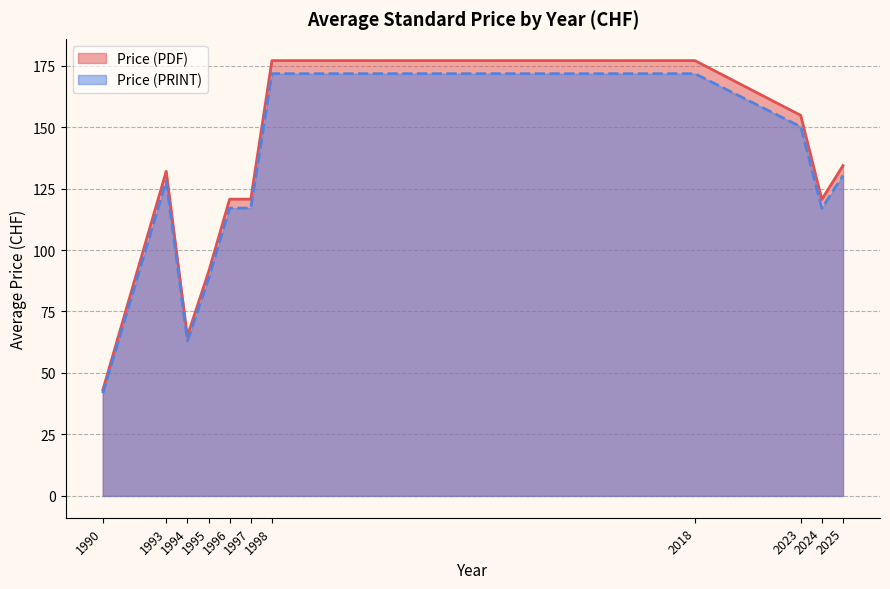

True or false: Price (PDF) and Price (PRINT) intersect in this chart.

False